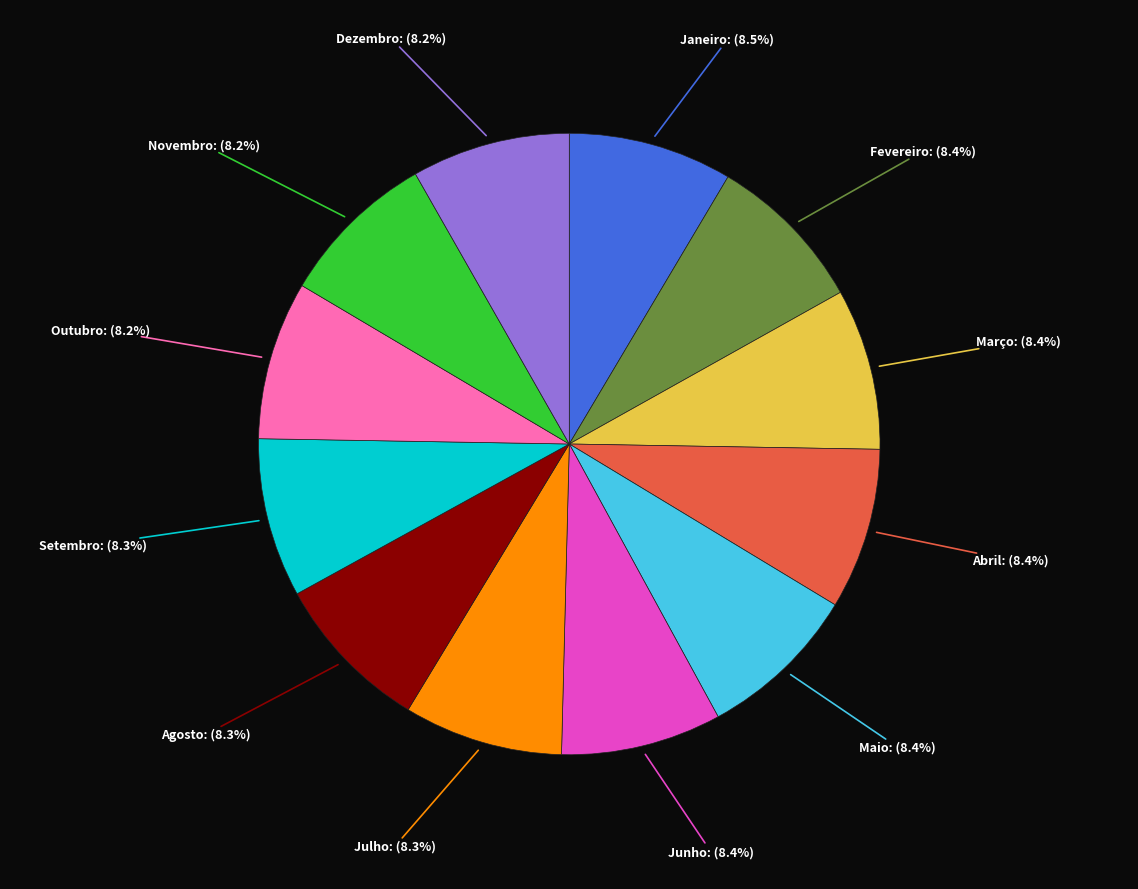

Does any single category account for the majority?

No